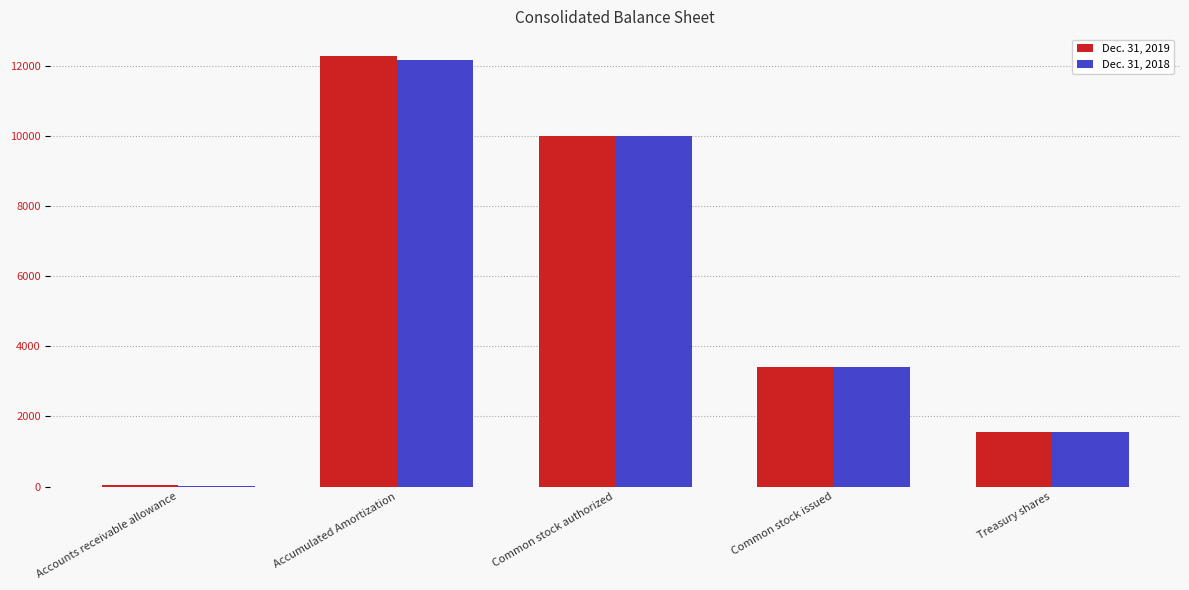

Reading left to right, list all the values displayed in this chart.

Dec. 31, 2019: 36	12301	10000	3420	1565
Dec. 31, 2018: 21	12181	10000	3420	1567